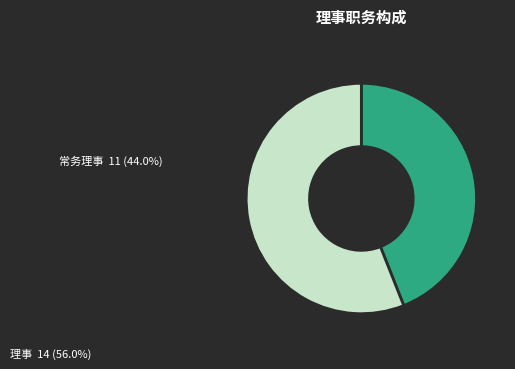

Which slice represents more than half of the pie?

理事